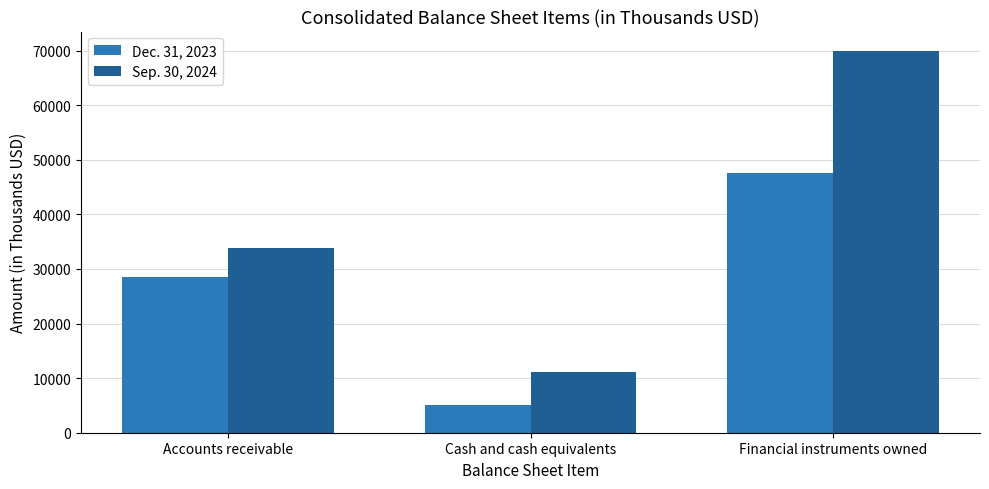

Rank the series by their average value, from highest to lowest.

Sep. 30, 2024, Dec. 31, 2023